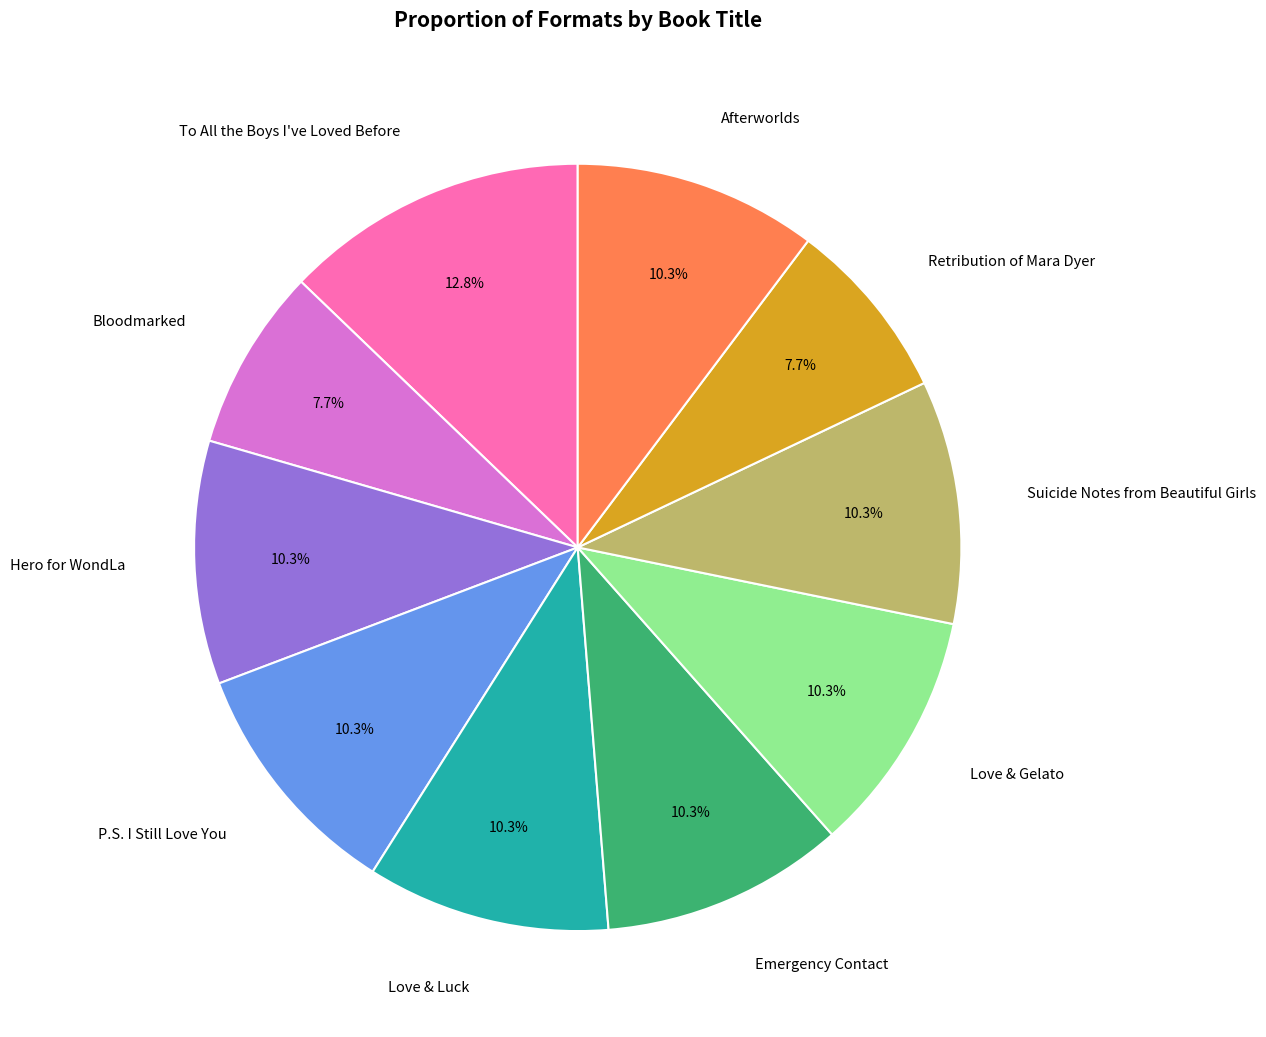

Is it true that Bloodmarked is 1% of the pie?

False